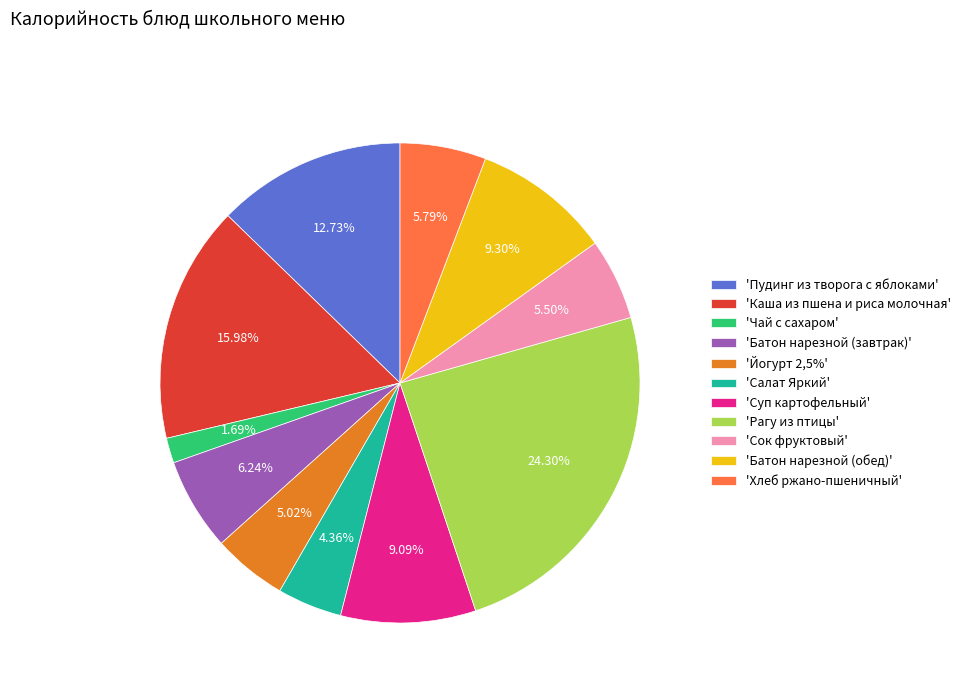

Is the sum of 'Рагу из птицы' and 'Суп картофельный' greater than half?

No